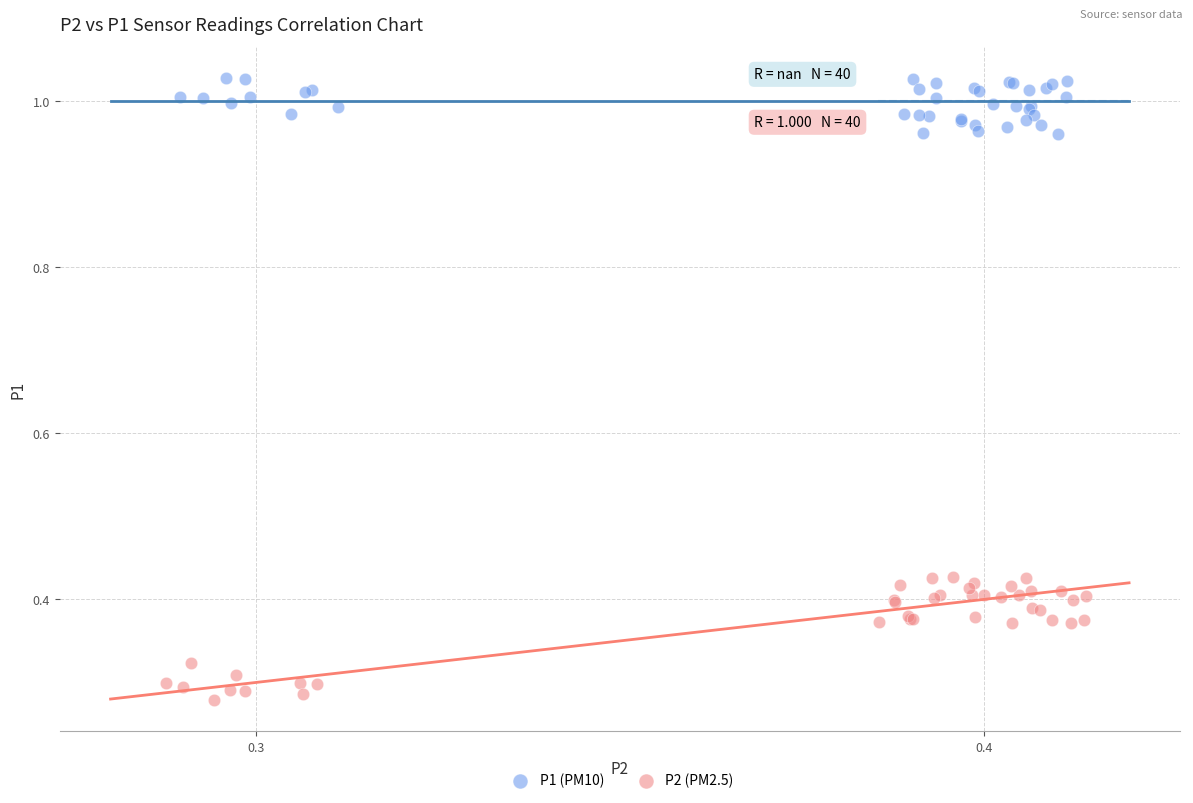

Which series has the largest Y range (max minus min)?

P2 (PM2.5)